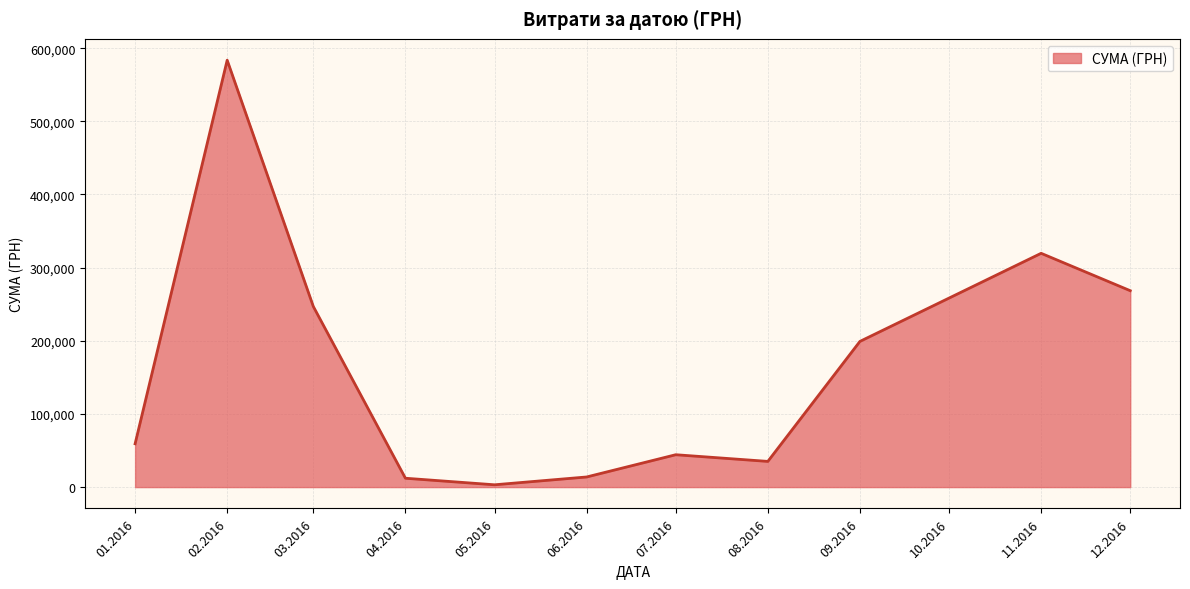

The value at 12.2016 is 268468.5. True or false?

True